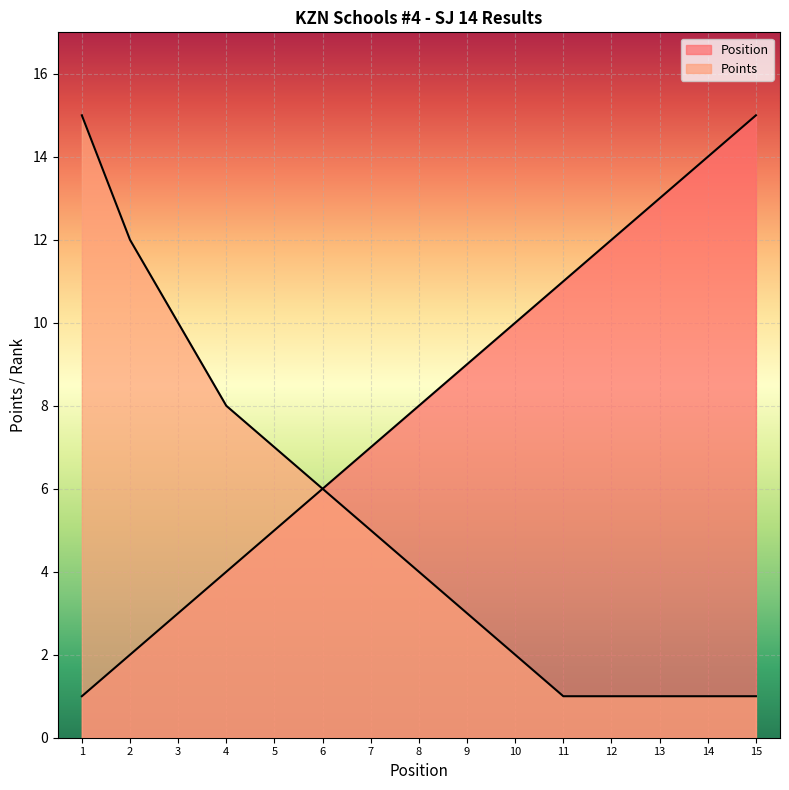

What is the sum of all Position values?

120